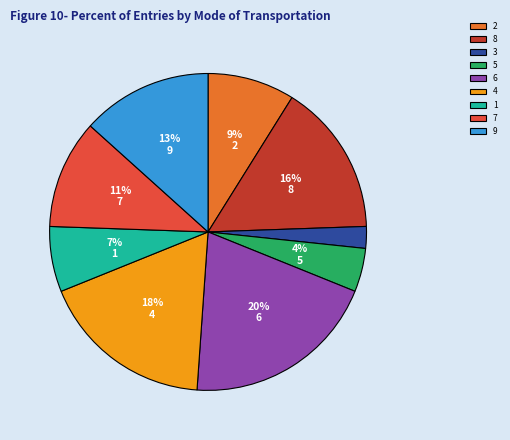

Is it true that 9 is 13% of the pie?

True